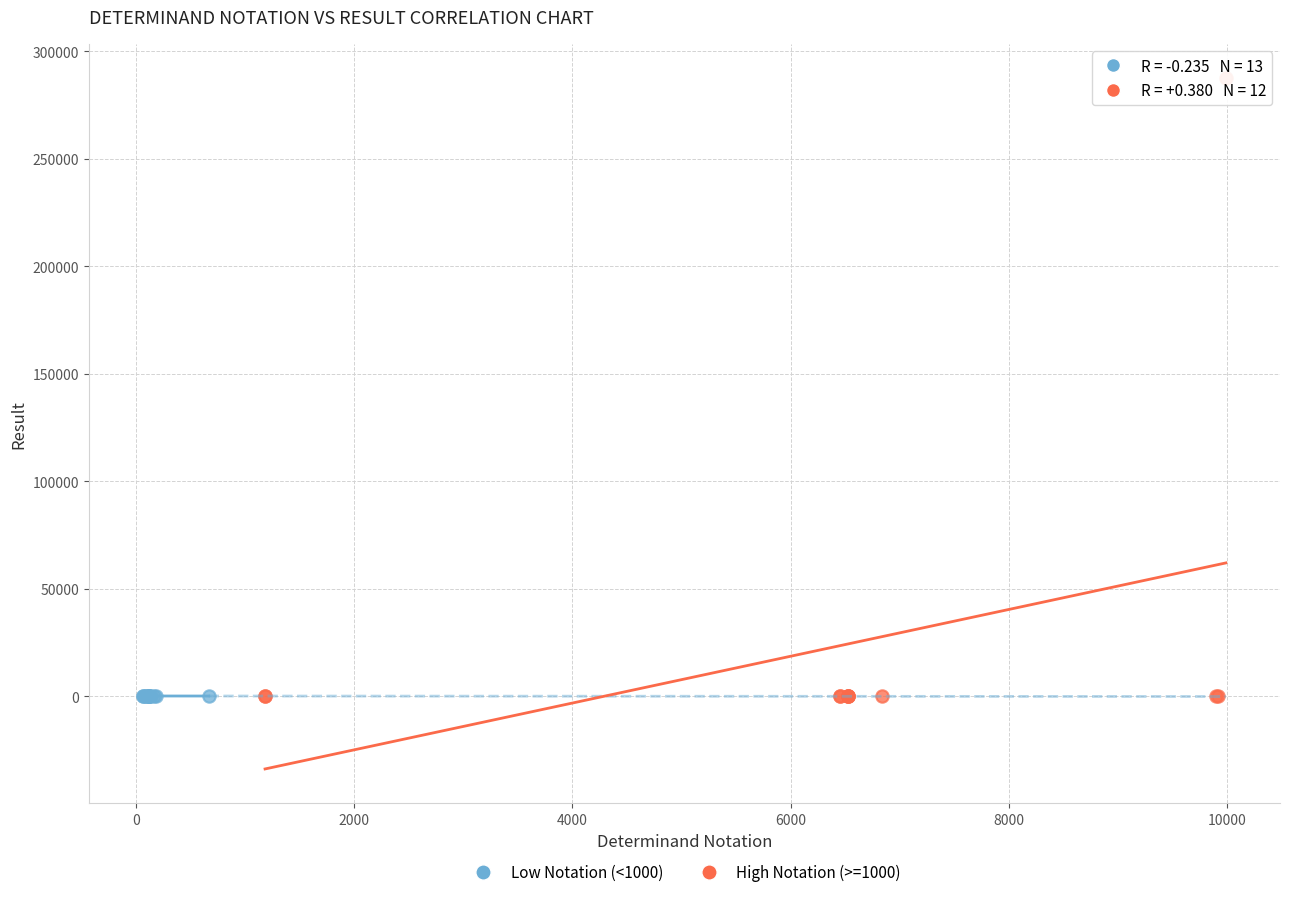

Which series has the widest spread of Y values?

High Notation (>=1000)